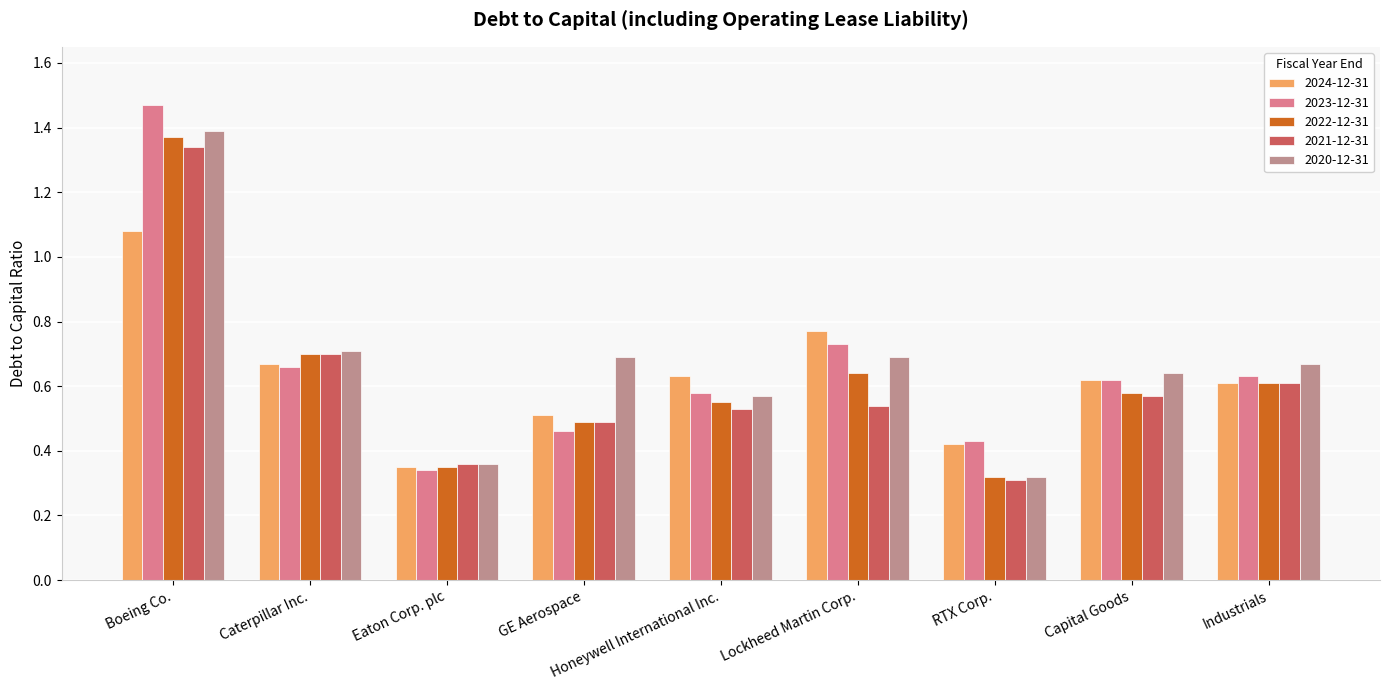

Between Lockheed Martin Corp. and Industrials, which series saw the biggest shift?

2024-12-31